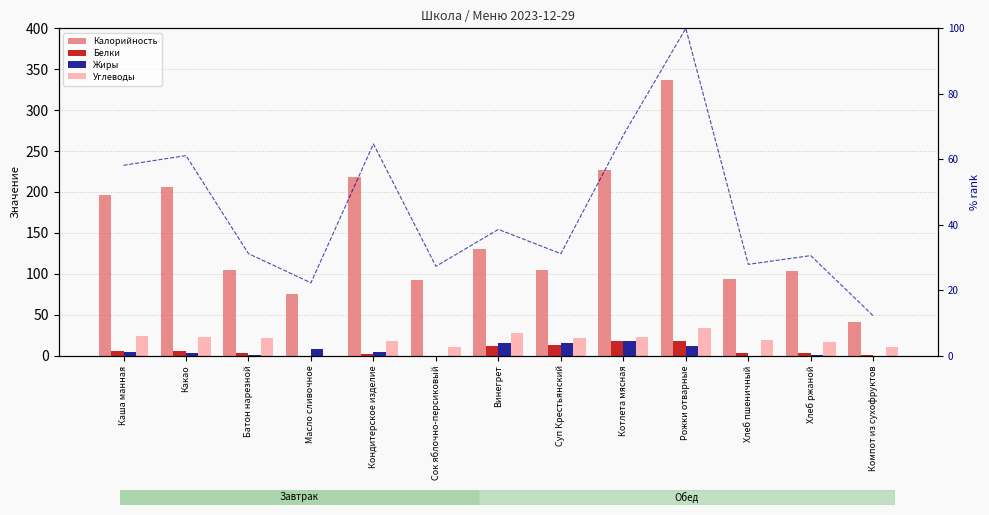

At Хлеб ржаной, list the series in order from smallest to largest.

Жиры, Белки, Углеводы, % rank (Калорийность), Калорийность